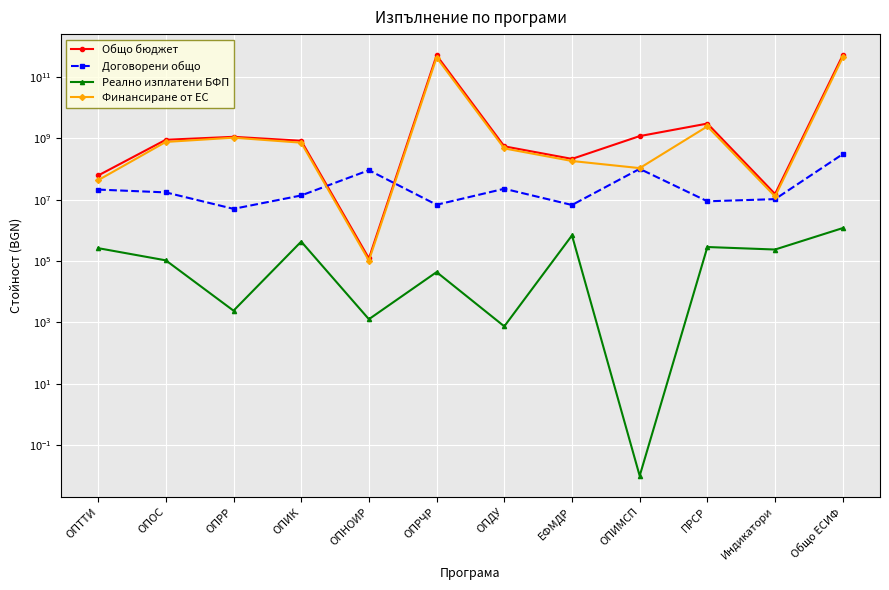

What is the minimum value for Общо бюджет?

122710.1